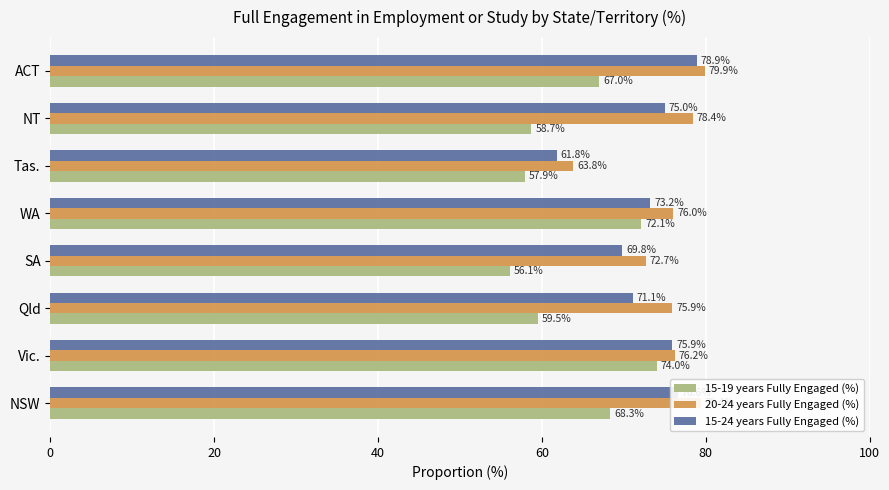

Rank the series by their maximum value, from lowest to highest.

15-19 years Fully Engaged (%), 15-24 years Fully Engaged (%), 20-24 years Fully Engaged (%)